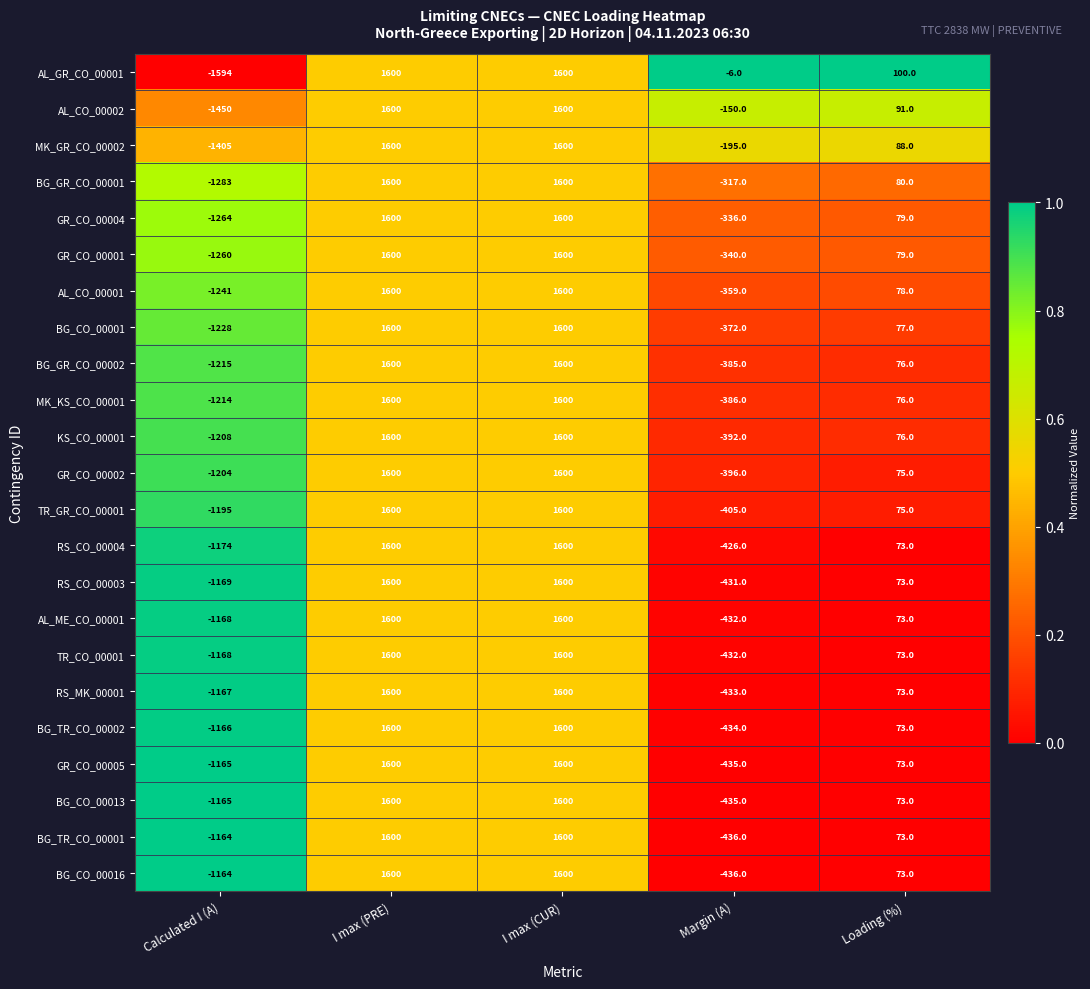

What is the sum of all MK_GR_CO_00002 values?

1688